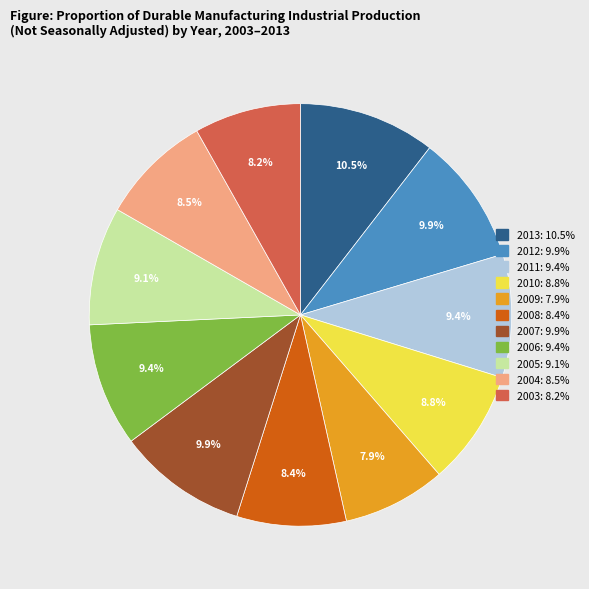

What is the ratio of the value at 2005 to the value at 2012?

0.9